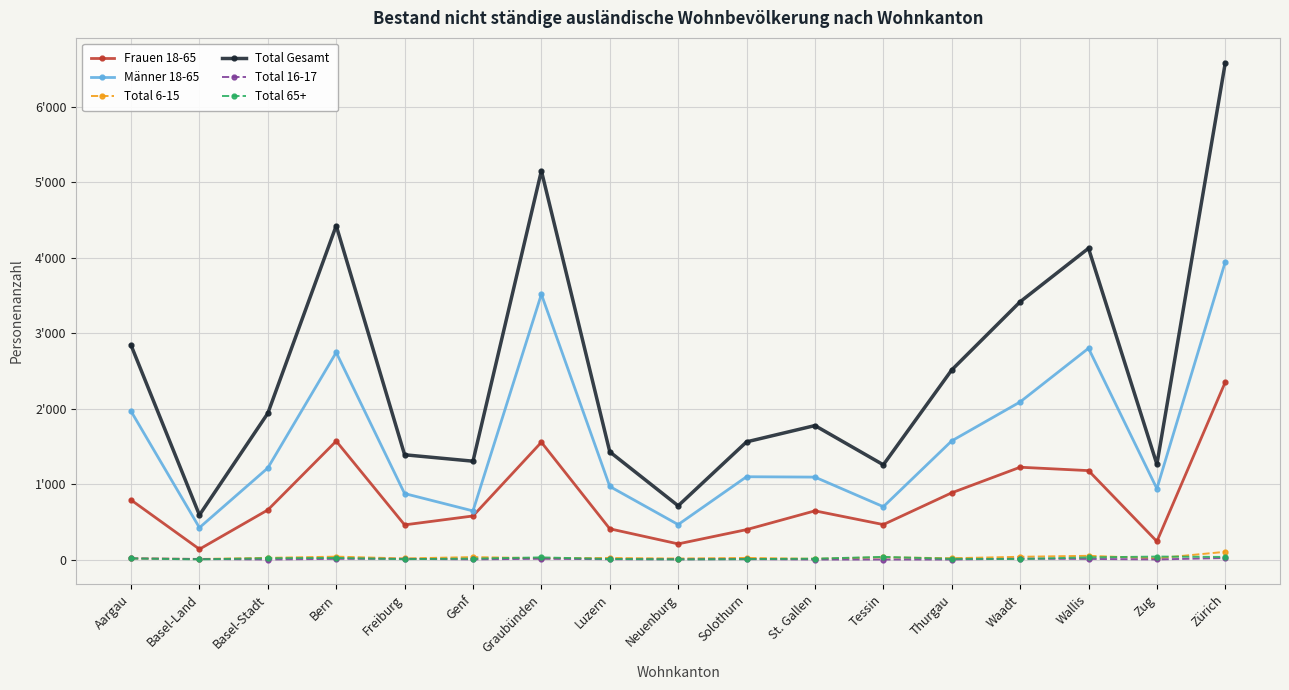

Does the chart display data point markers on the line(s)?

Yes